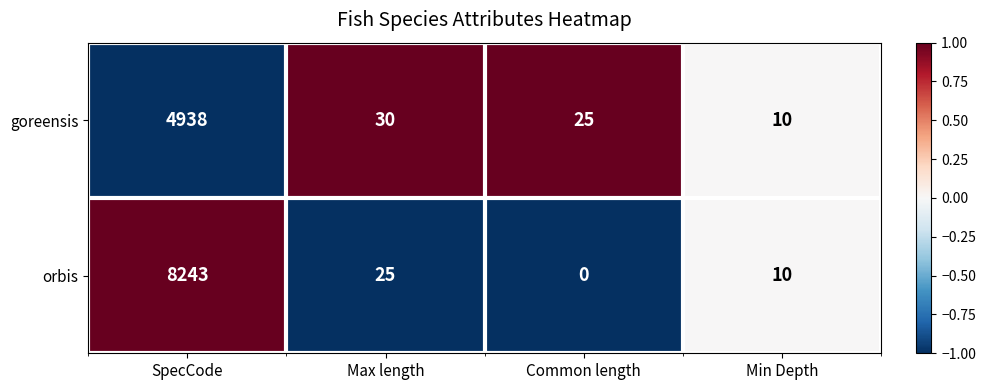

What is the total value across all series at SpecCode?

13181